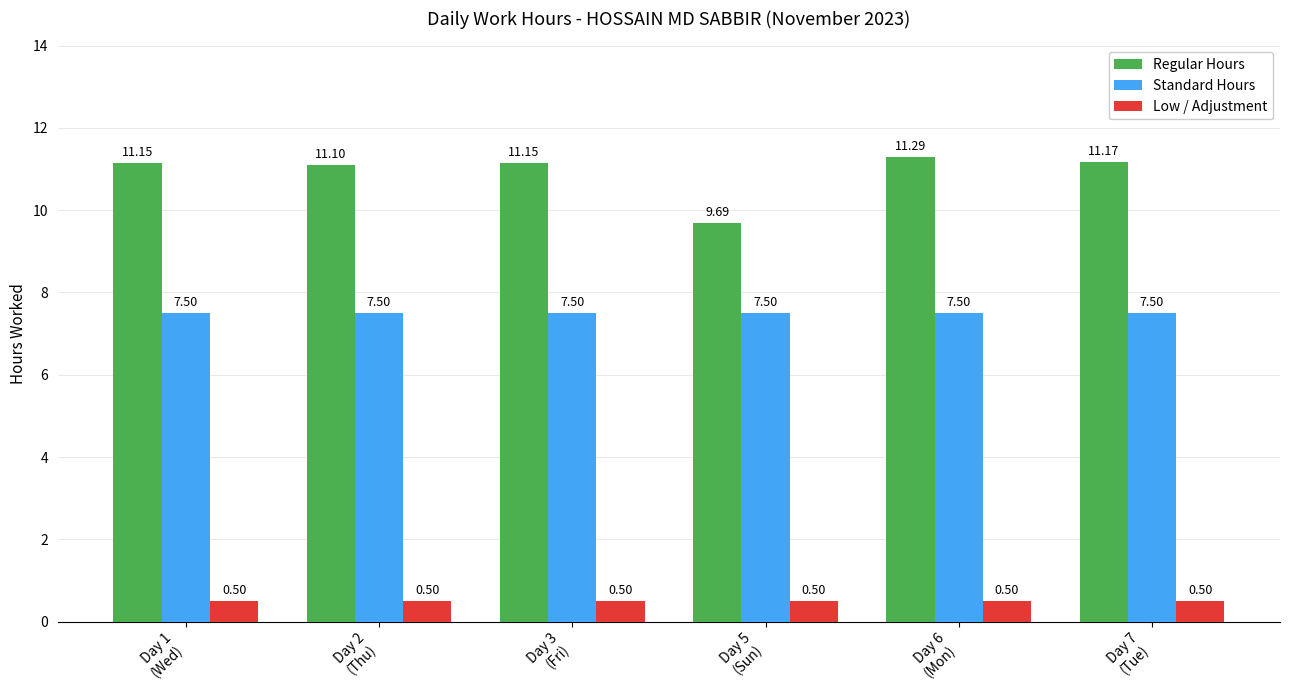

How many groups of bars are there?

6